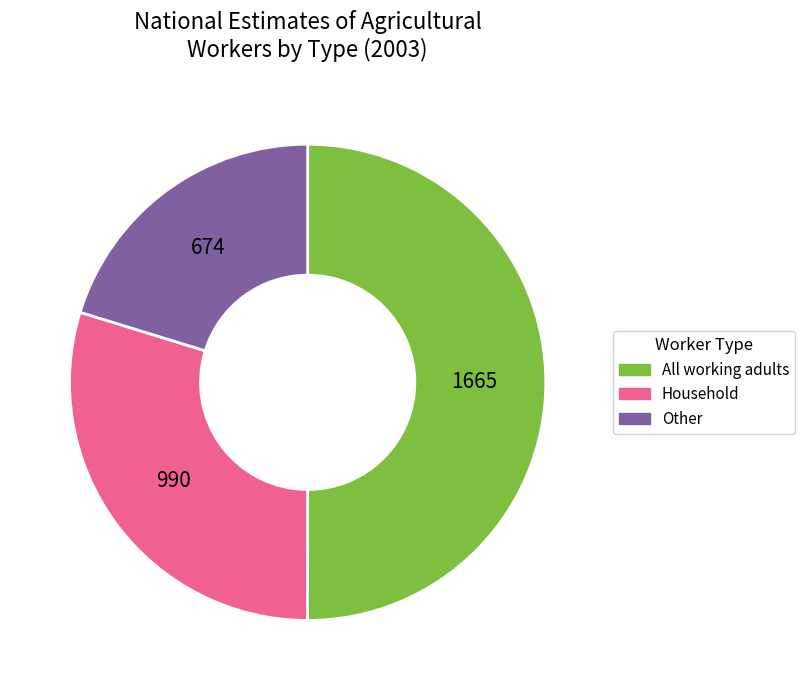

What is the smallest slice in the pie chart?

Other